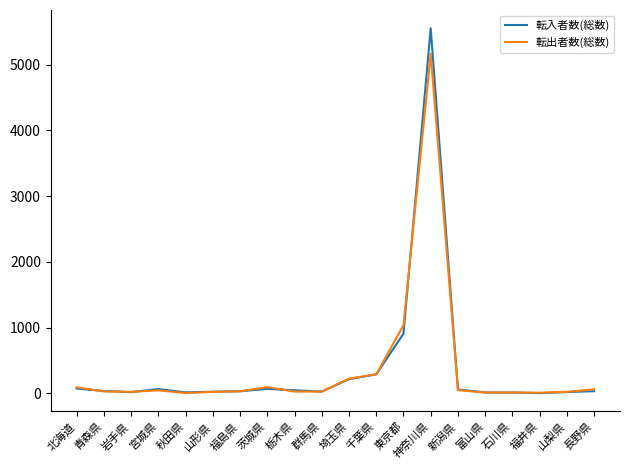

At which category is the sum across all series the highest?

神奈川県